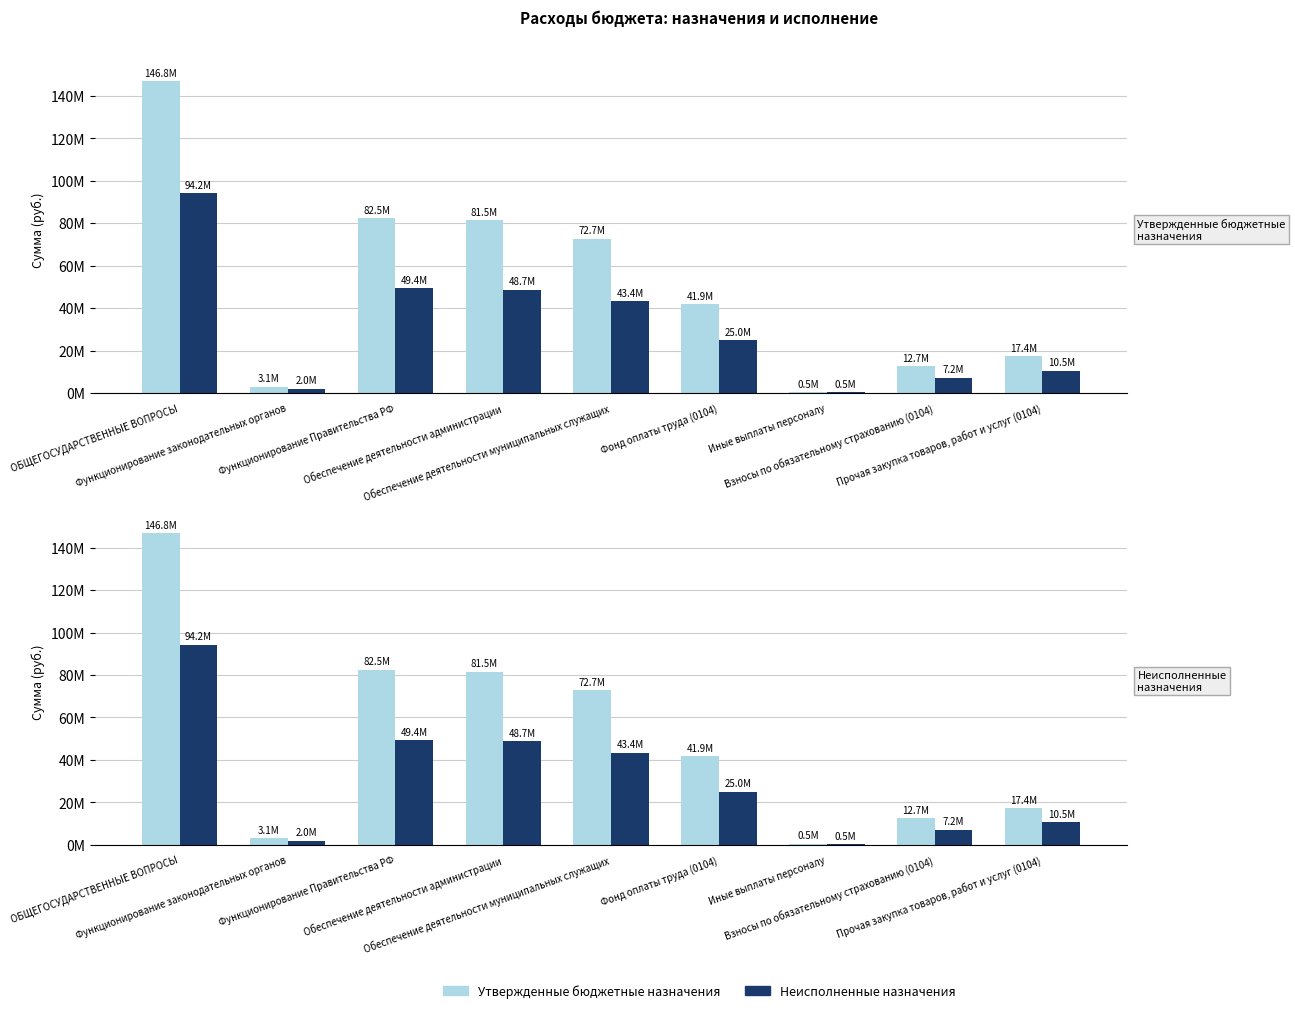

True or false: Утвержденные бюджетные назначения has a value of 110361977.7 at Обеспечение деятельности муниципальных служащих.

False